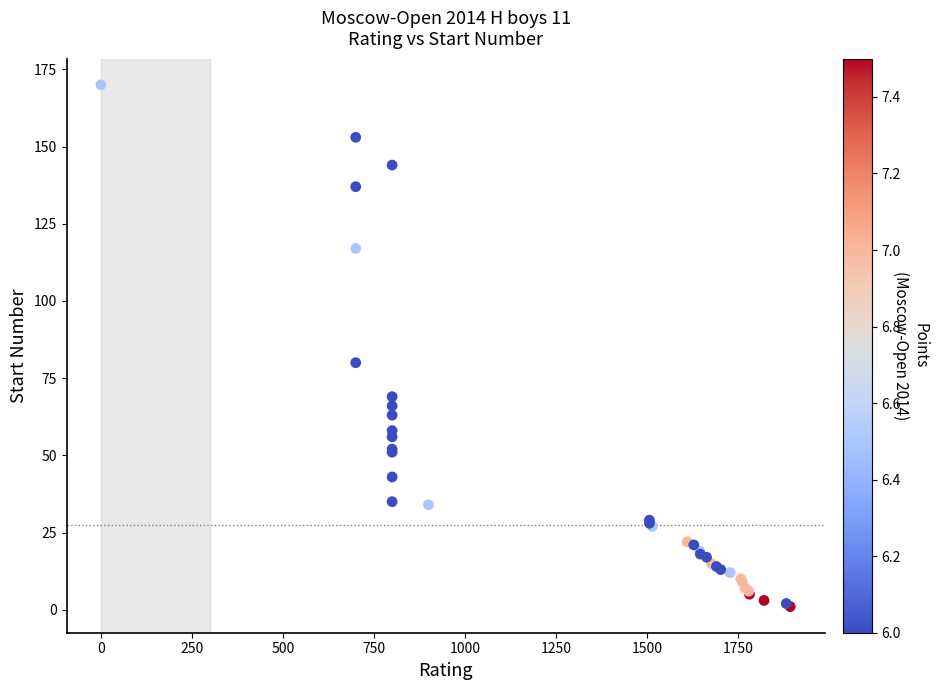

What Y value in the scatter plot is closest to 85?

80